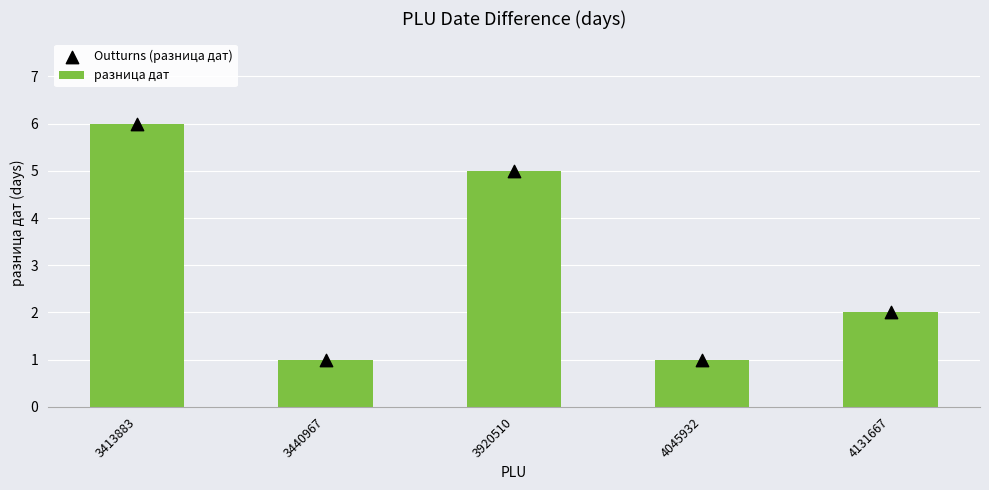

Which series reaches the maximum Y coordinate?

разница дат